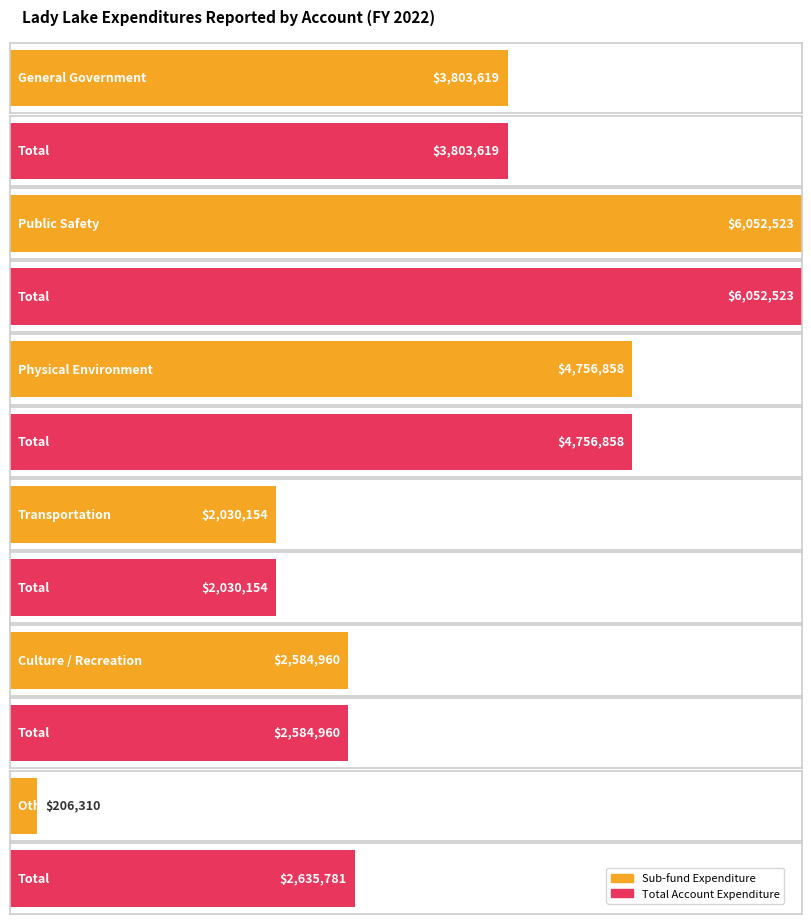

True or false: Enterprise has a value of 1477524 at Public Safety.

False